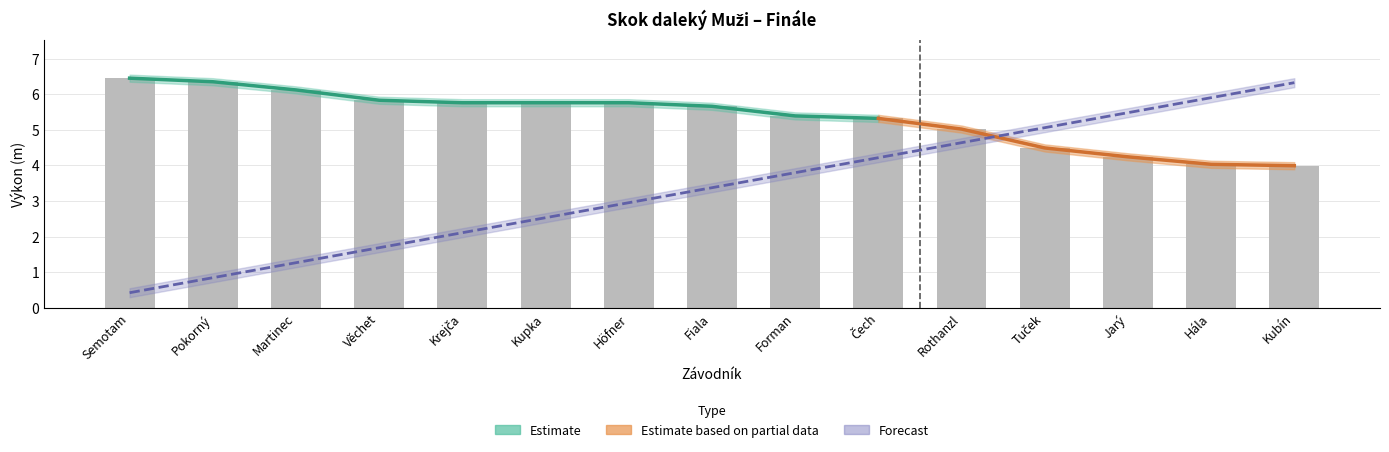

Rank the categories by value from highest to lowest.

Semotam, Pokorný, Martinec, Věchet, Krejča, Kupka, Höfner, Fiala, Forman, Čech, Rothanzl, Tuček, Jarý, Hála, Kubín